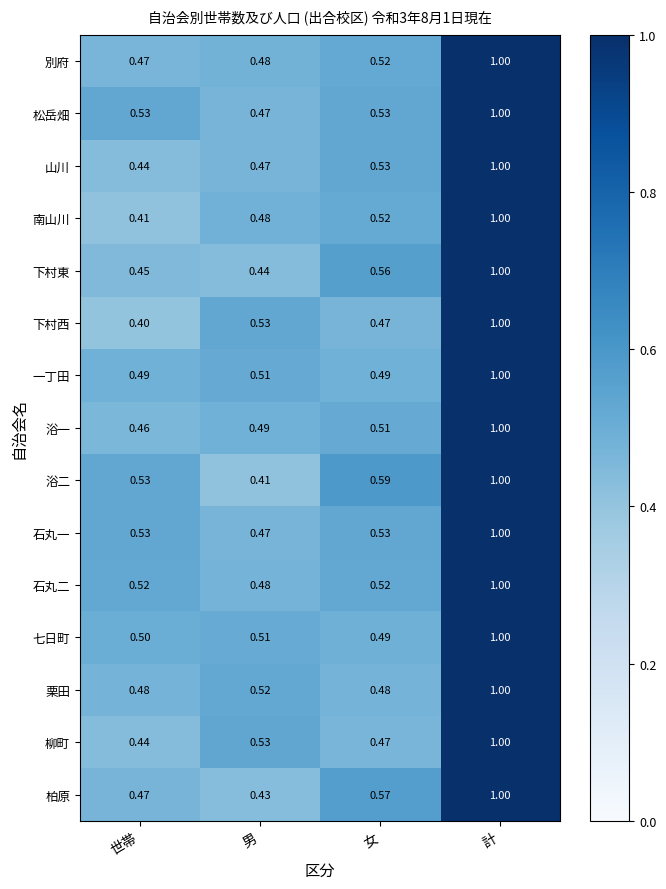

What is the spread (max minus min) of values at 女?

0.1